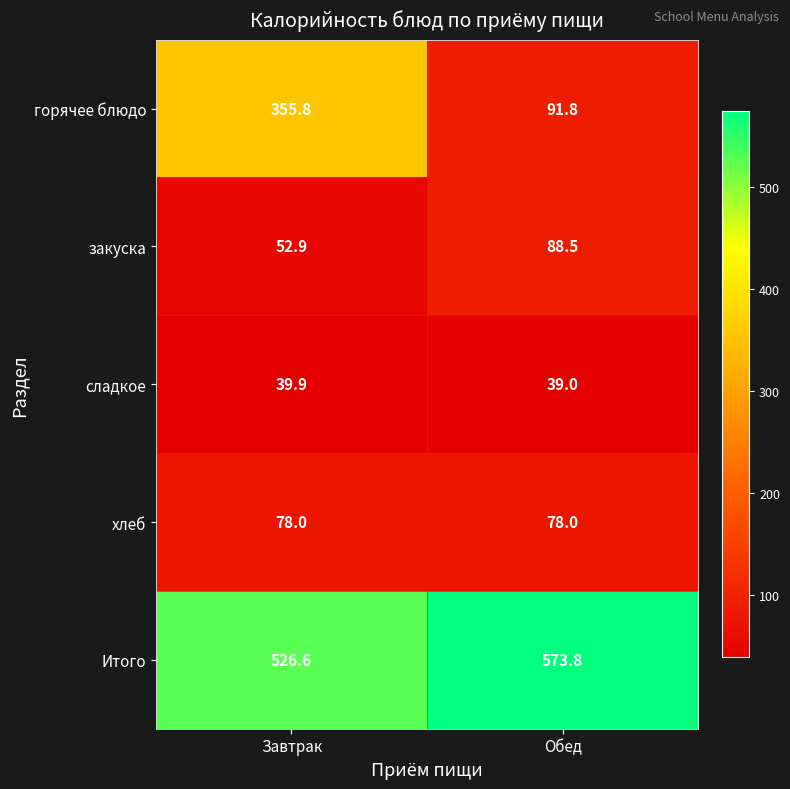

True or false: закуска has a value of 52.9 at Завтрак.

True